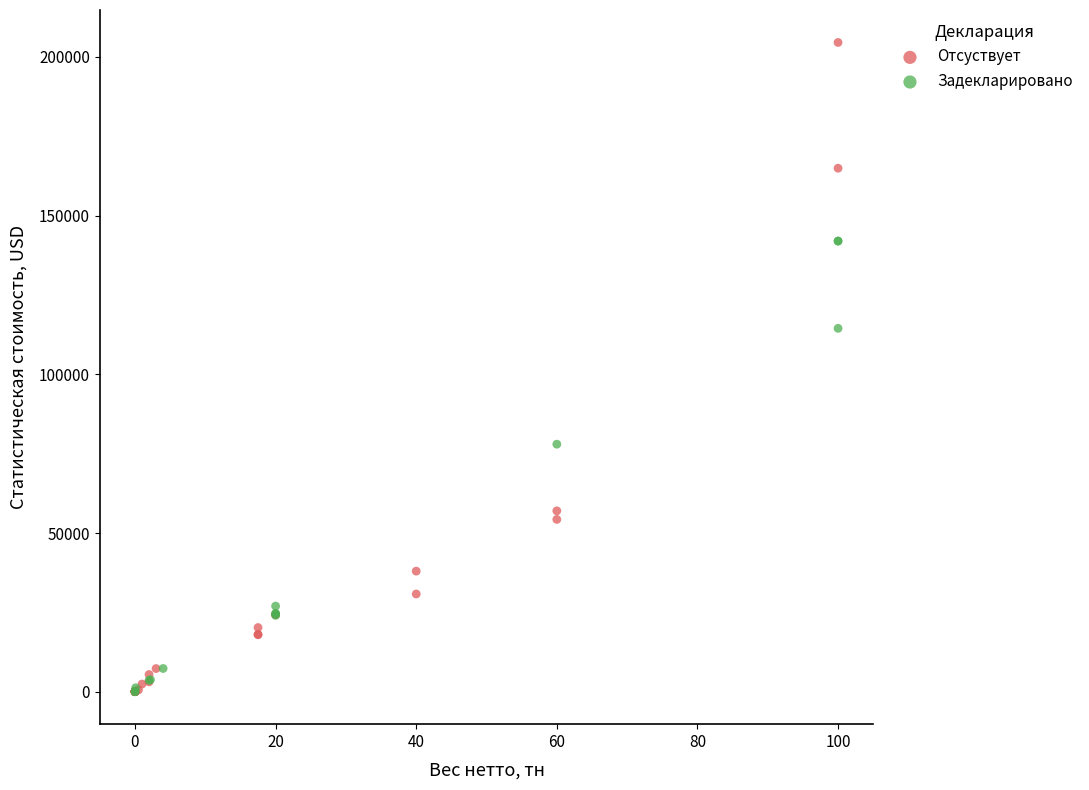

What are all the series names shown in the legend?

Отсуствует, Задекларировано